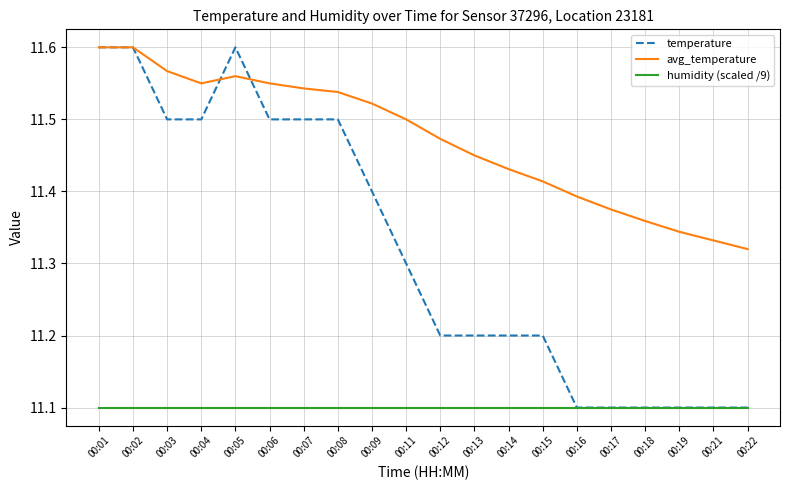

Which series has the largest total across all categories?

avg_temperature